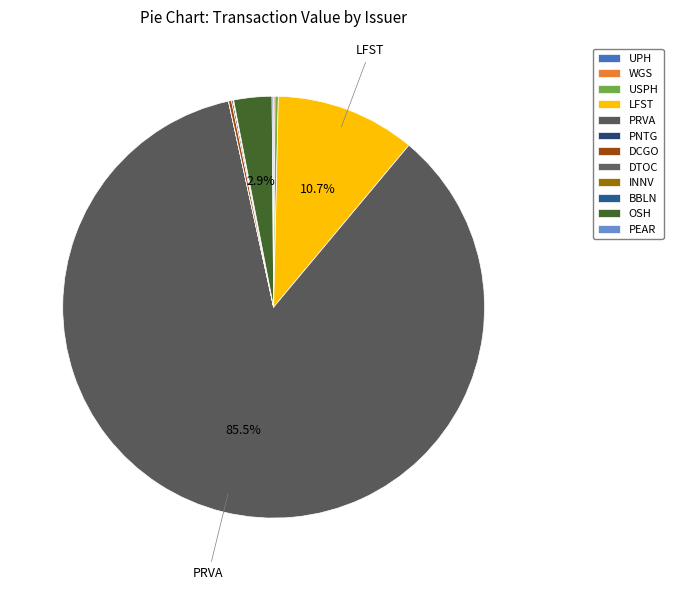

To the nearest percent, what is the difference between the OSH and PRVA slice percentages?

83%